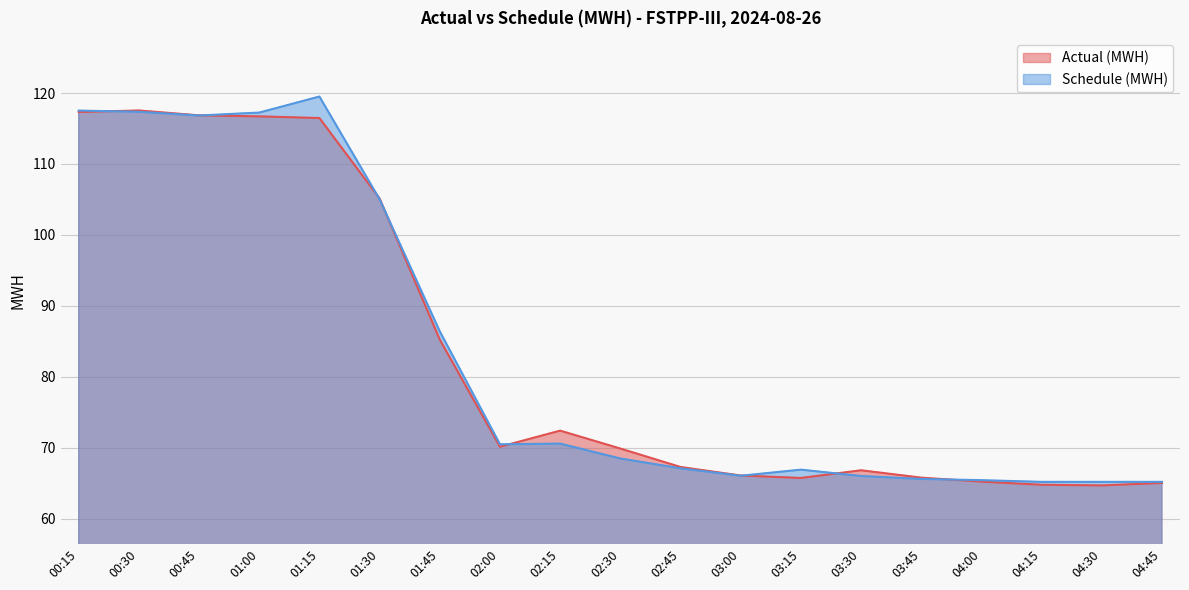

At which category does Actual (MWH) reach its first local peak?

00:30